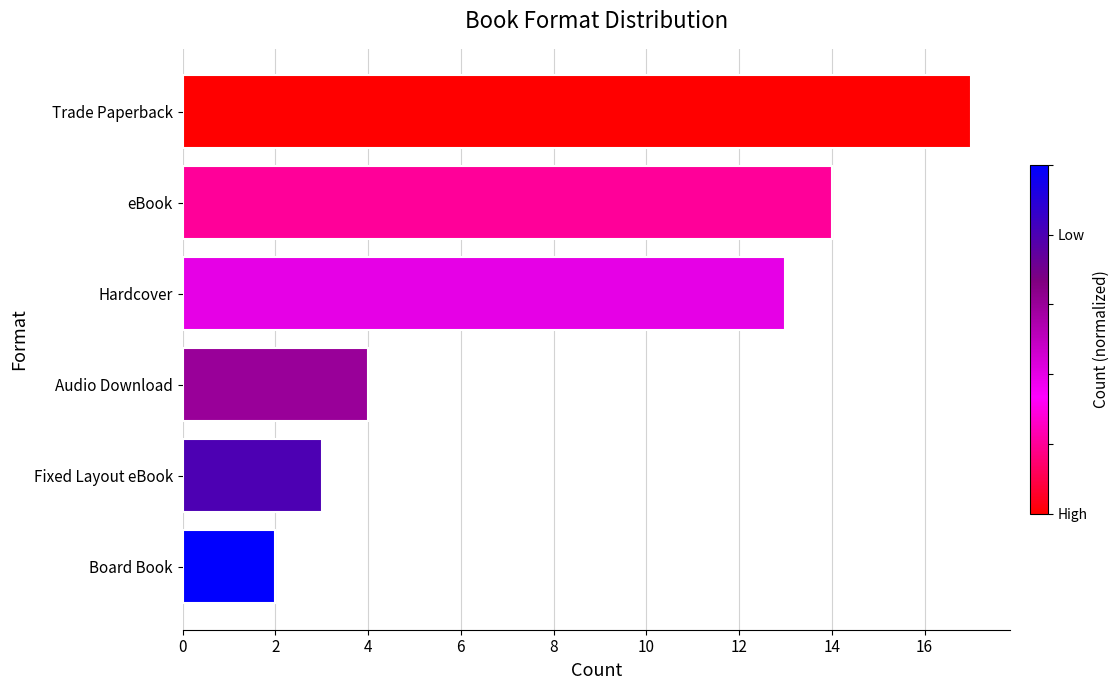

Rank the categories by value from lowest to highest.

Board Book, Fixed Layout eBook, Audio Download, Hardcover, eBook, Trade Paperback